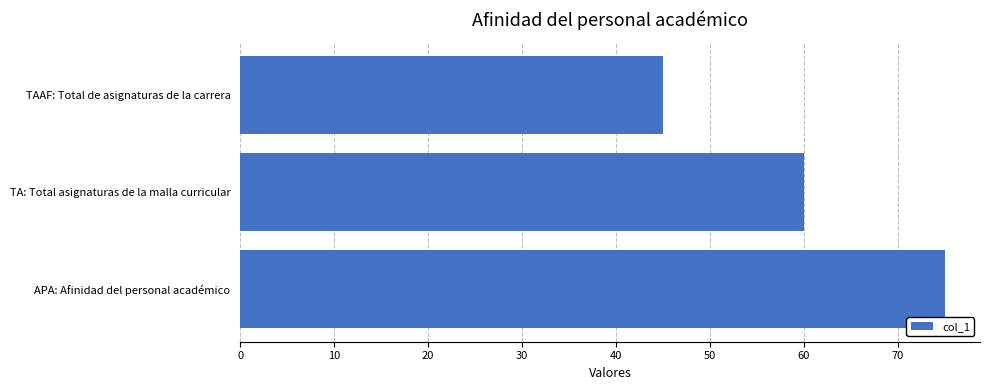

Which label corresponds to the largest value in the chart?

APA: Afinidad del personal académico